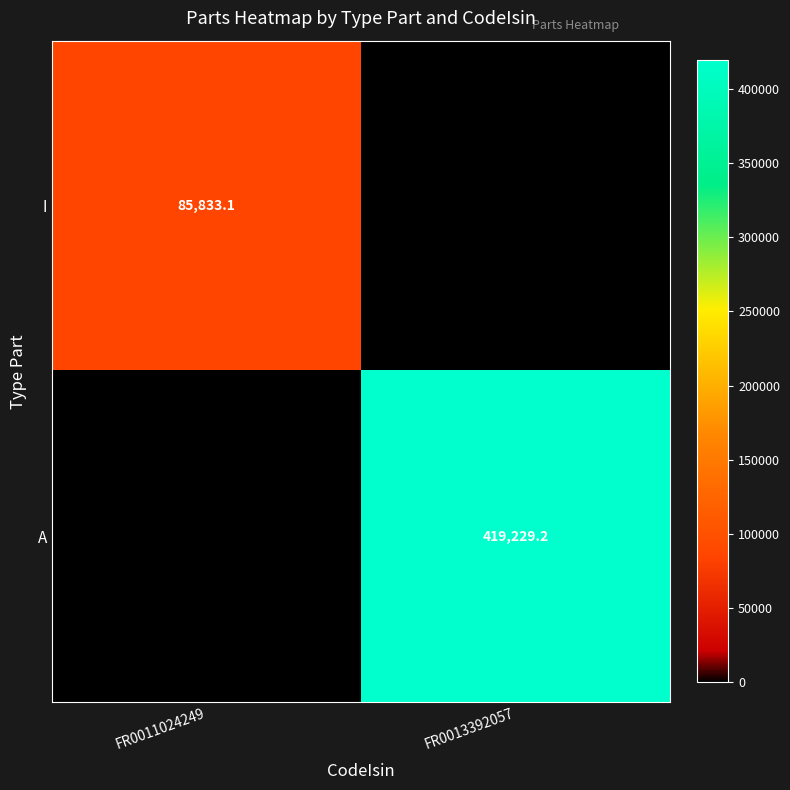

What is the maximum value shown in the chart?

419229.2